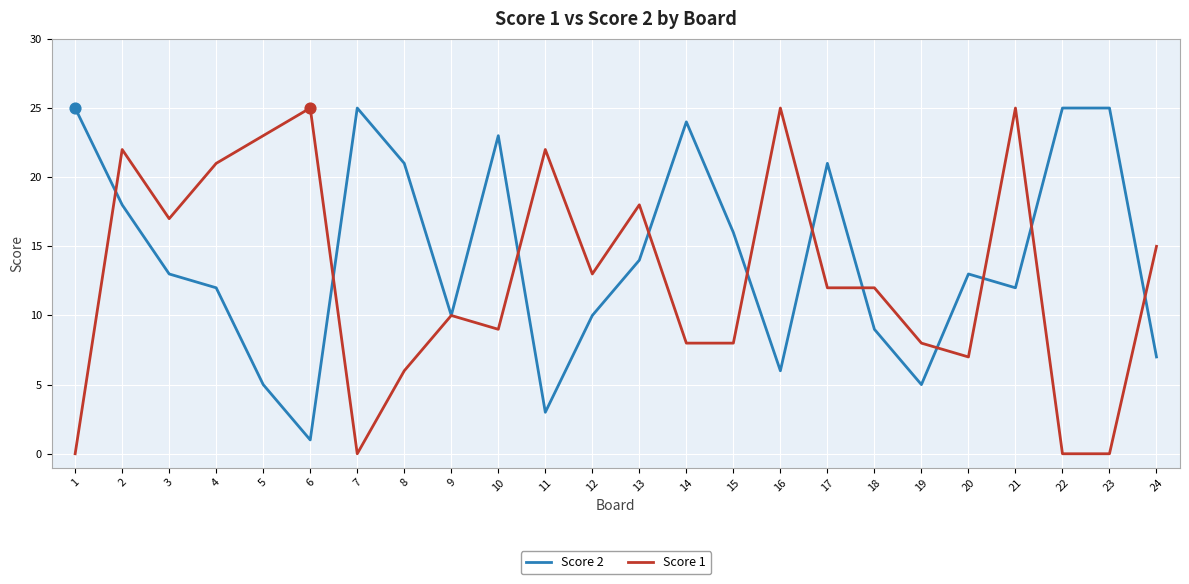

What is the greatest value displayed?

25